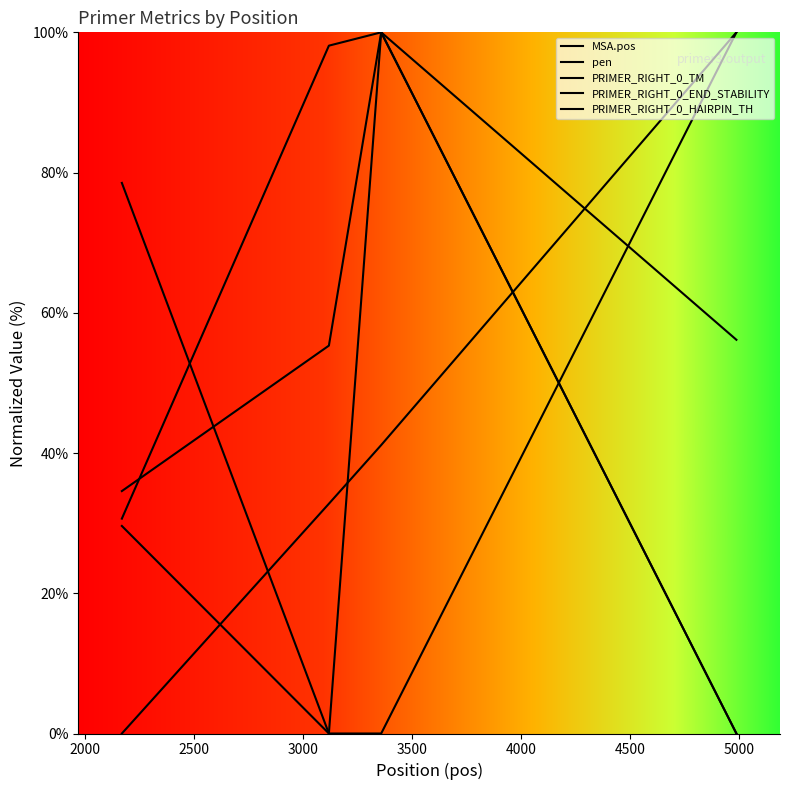

Does the chart have visible grid lines?

No